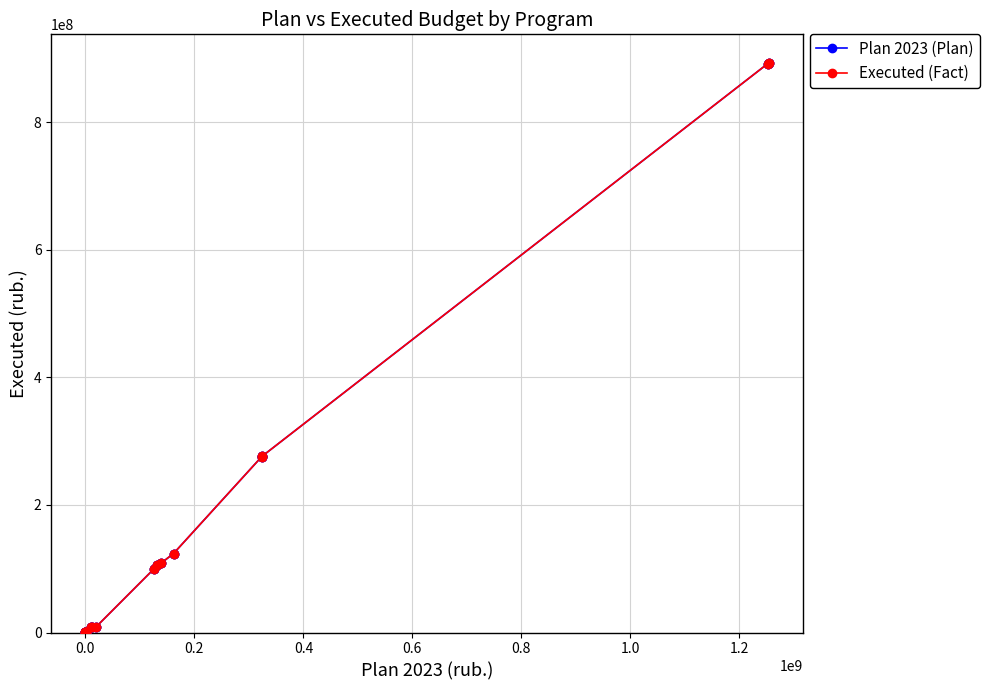

What is the highest value of the Executed (Fact) series?

893411994.4